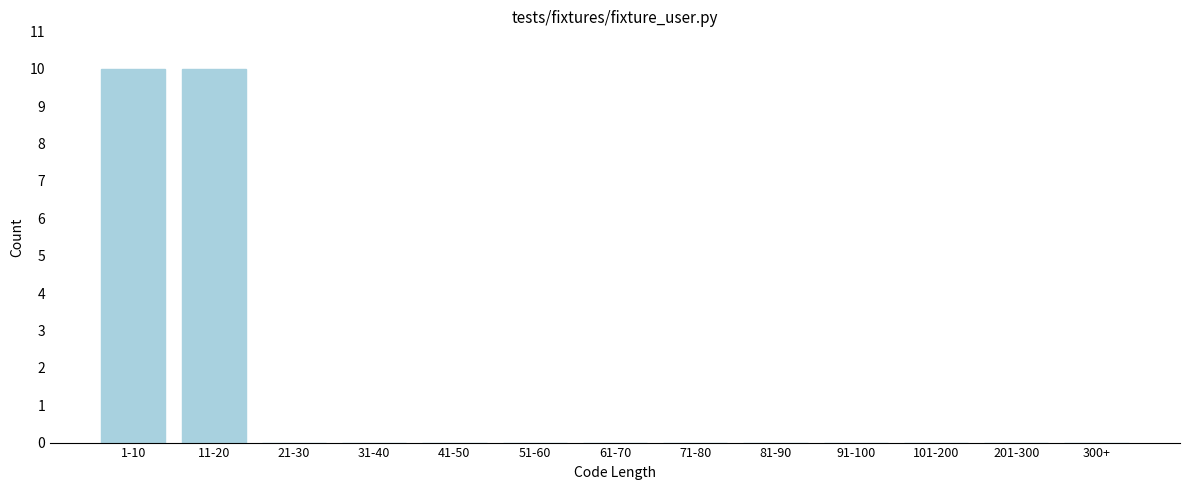

Reading right to left, list all the values displayed in this chart.

300+=0	201-300=0	101-200=0	91-100=0	81-90=0	71-80=0	61-70=0	51-60=0	41-50=0	31-40=0	21-30=0	11-20=10	1-10=10